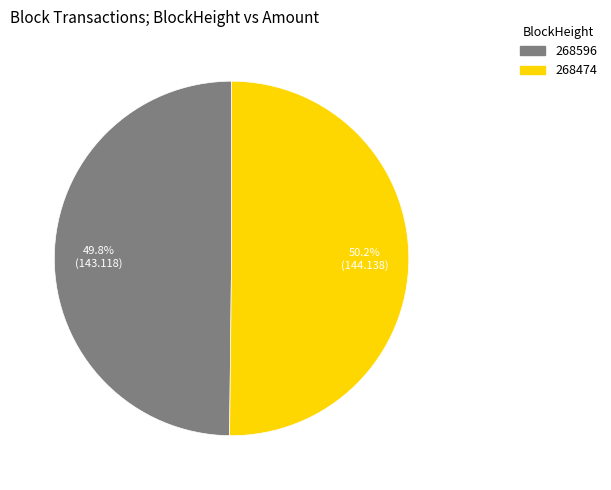

Does any single category account for the majority?

Yes